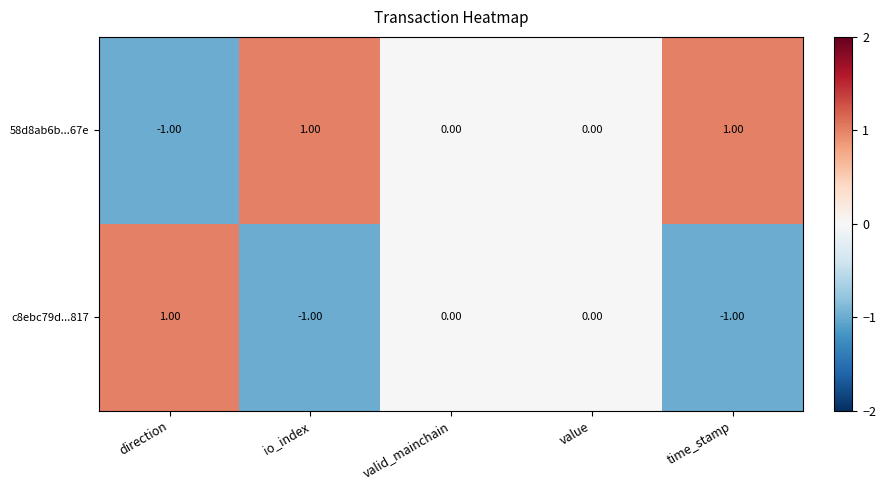

At which label does 58d8ab6b...67e reach its minimum?

direction